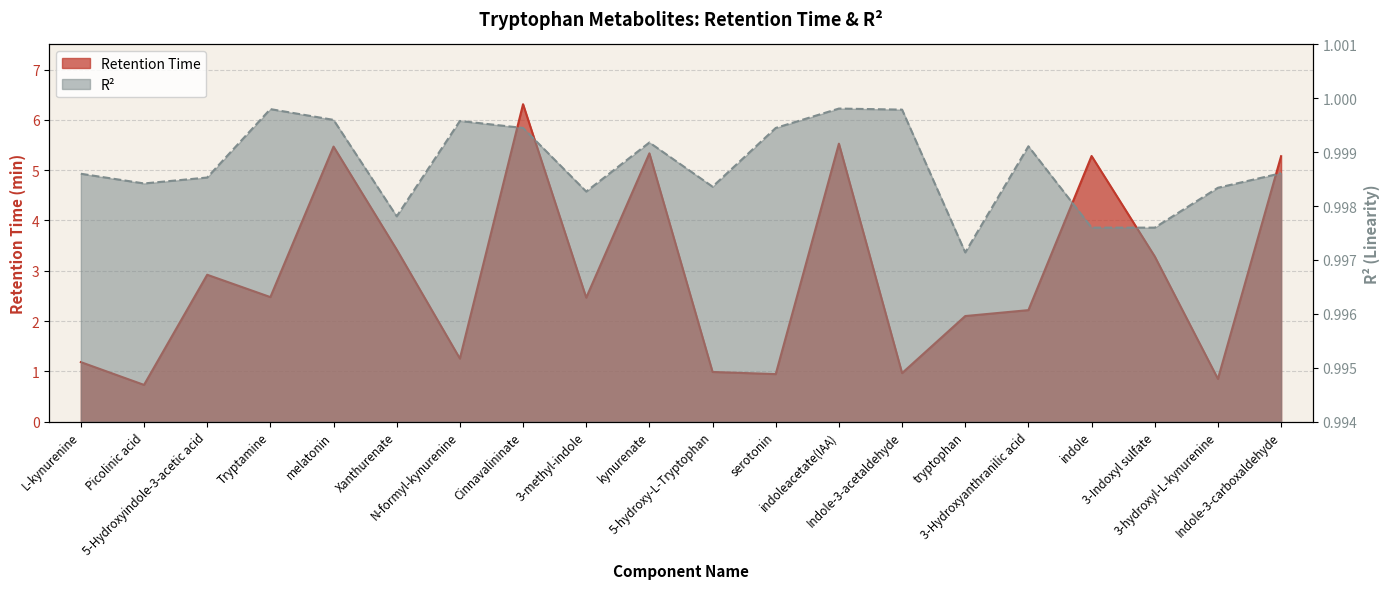

Is the value of R-squared at 3-Hydroxyanthranilic acid greater than the value of Retention Time at 5-Hydroxyindole-3-acetic acid?

No